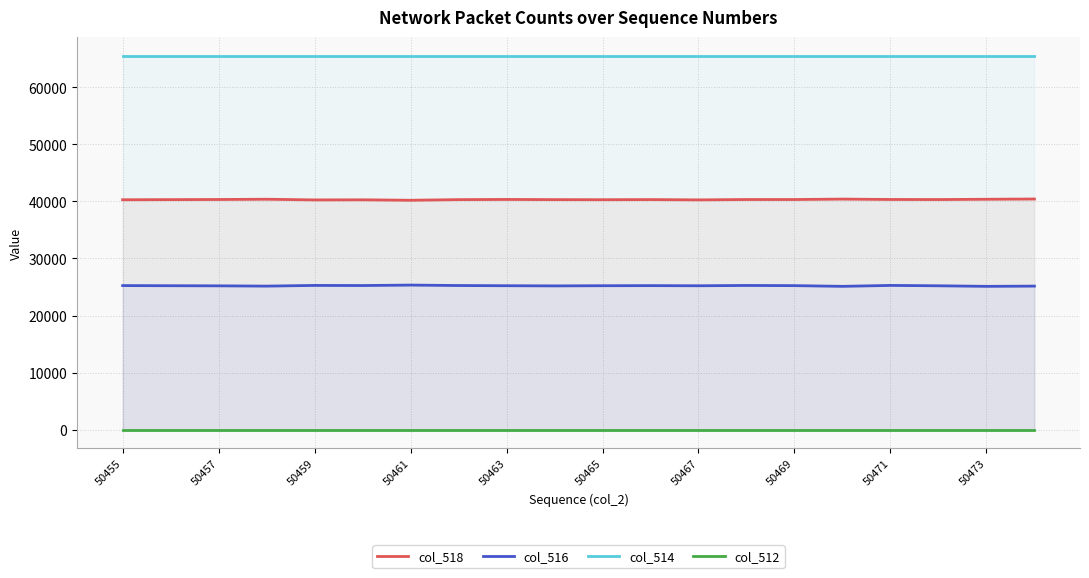

Rank the series by their average value, from lowest to highest.

col_512, col_516, col_518, col_514